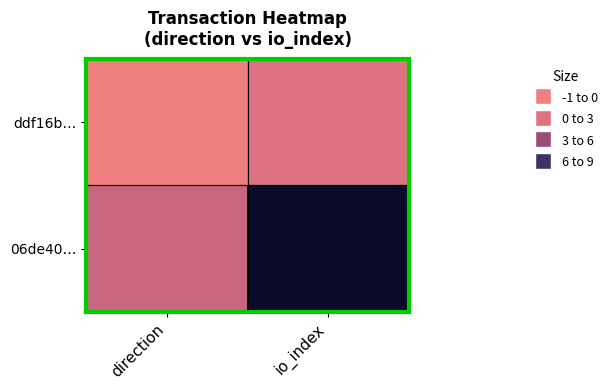

Reading left to right, extract all data points from this chart.

ddf16b…: direction=-1	io_index=0
06de40…: direction=1	io_index=9